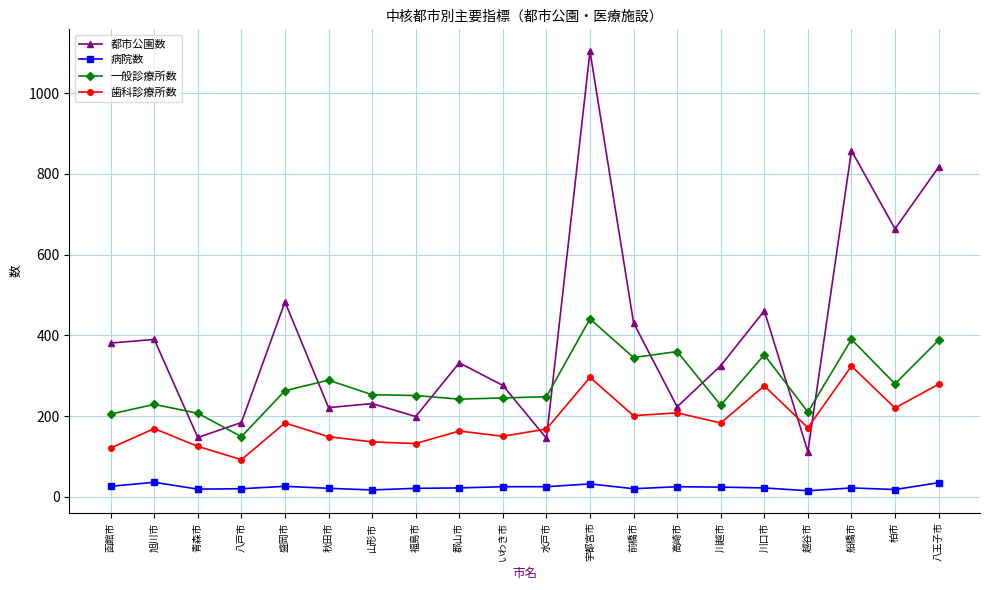

What is the difference between the 都市公園数 values at 旭川市 and 函館市?

9